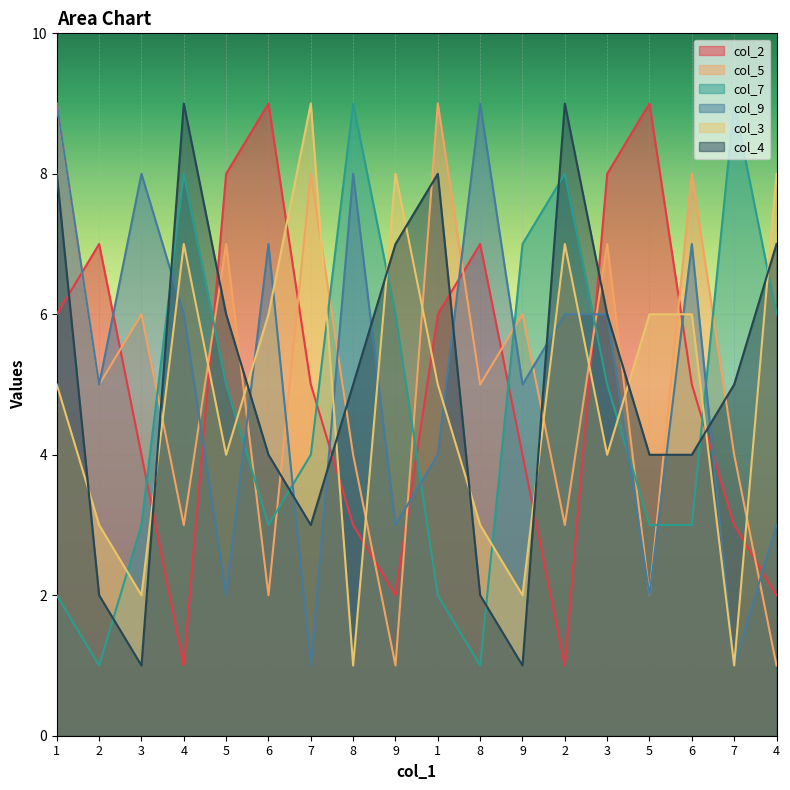

What are all the series names shown in the legend?

col_2, col_5, col_7, col_9, col_3, col_4